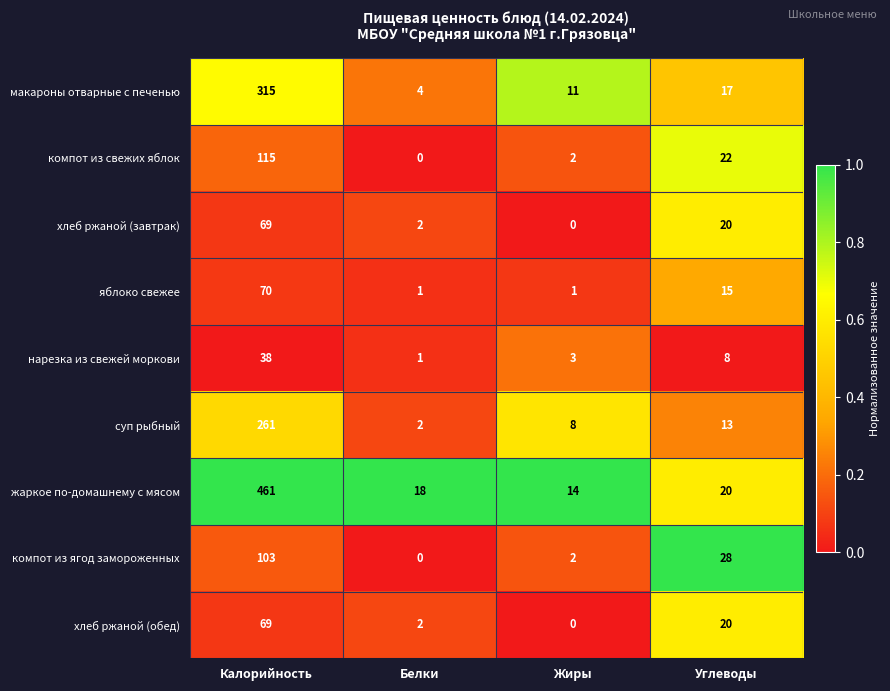

How many distinct data groups are displayed?

9